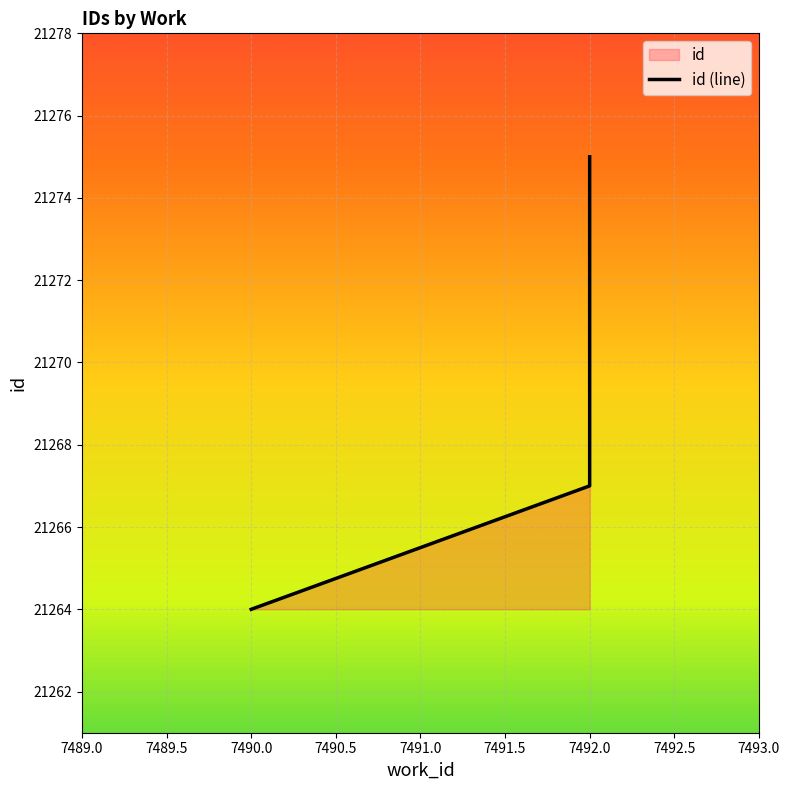

Is it true that the value at 7492 is 34037?

False